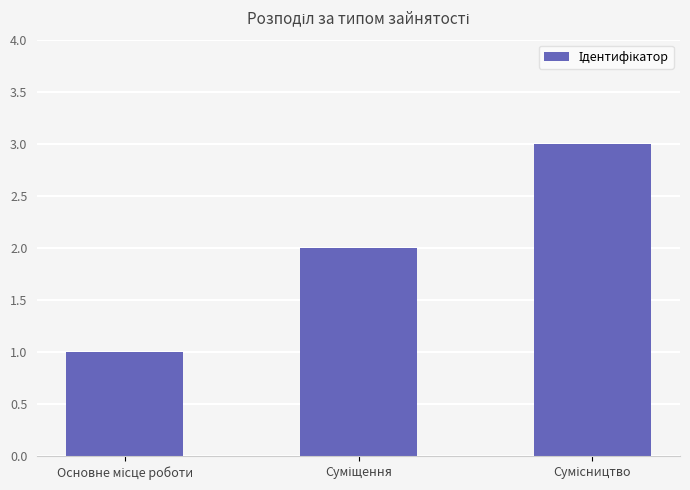

Does the chart contain stacked bars?

No